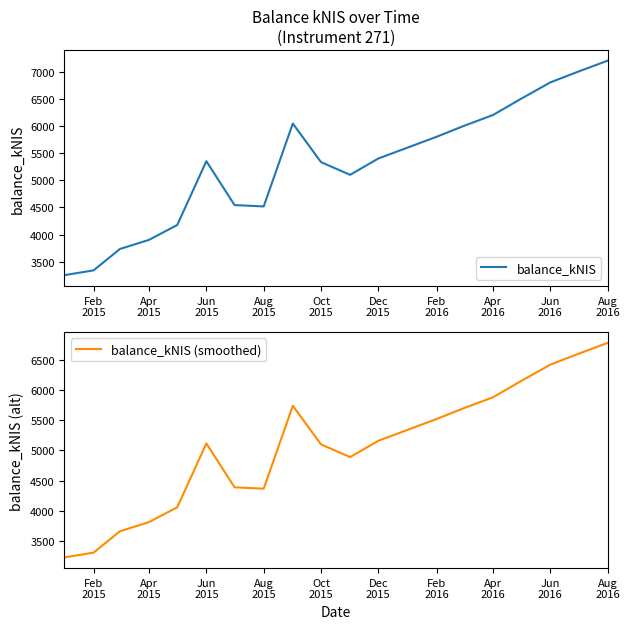

Rank the series by their average value, from lowest to highest.

balance_kNIS (smoothed), balance_kNIS